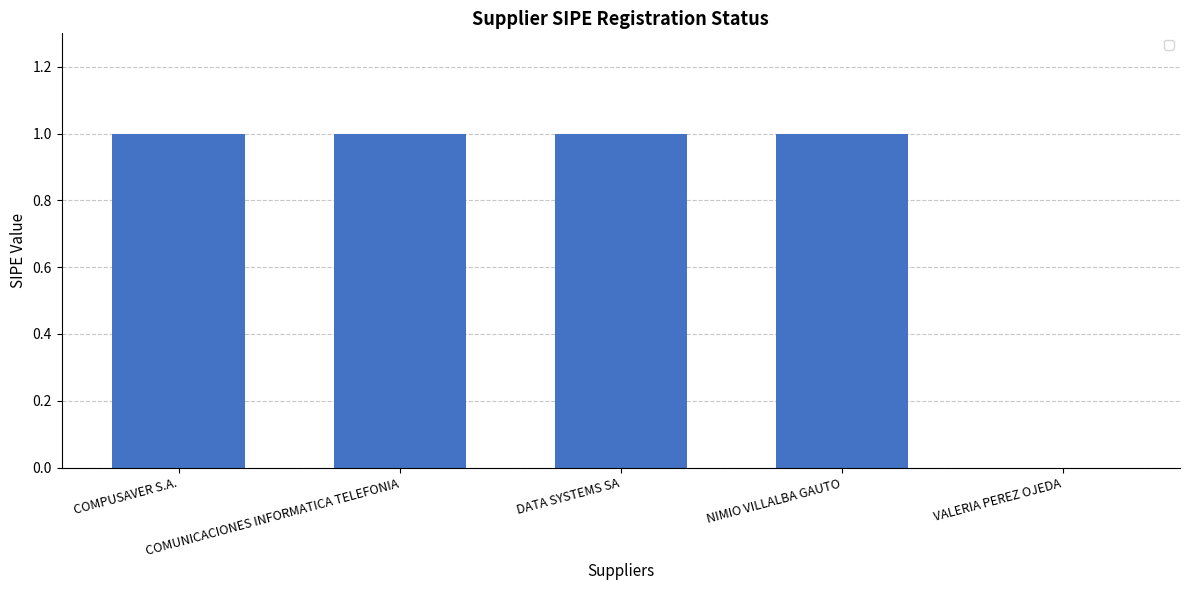

How many values are above zero?

4